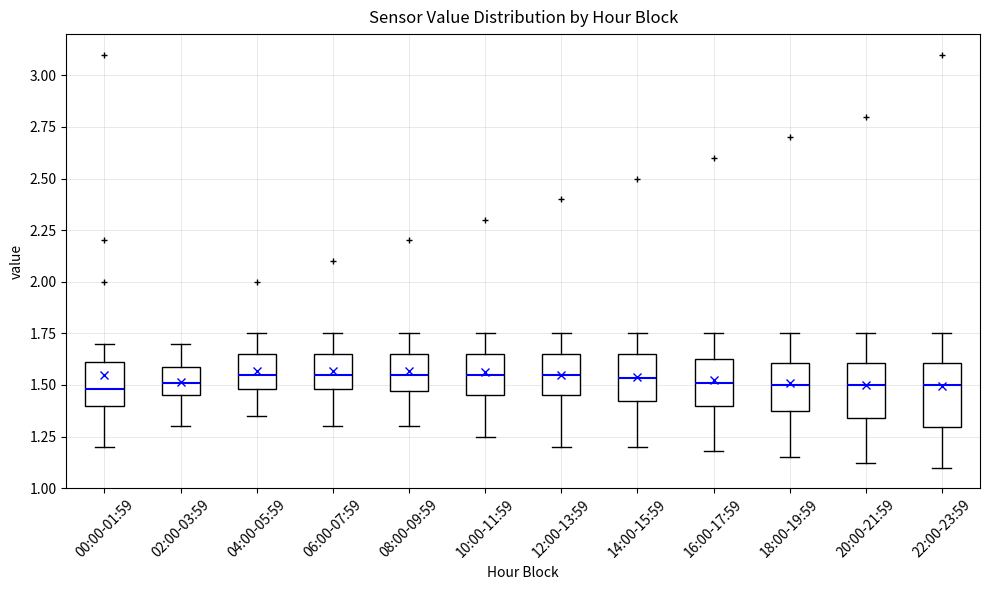

Reading left to right, read every box against the y-axis: the position of its median line, the range the box covers, and the ends of its whiskers. The values are not printed on the chart, so give them approximately, as read against the axis.

00:00-01:59: median 1.50, box 1.40 to 1.60, whiskers 1.20 to 1.70
02:00-03:59: median 1.50, box 1.45 to 1.60, whiskers 1.30 to 1.70
04:00-05:59: median 1.55, box 1.50 to 1.65, whiskers 1.35 to 1.75
06:00-07:59: median 1.55, box 1.50 to 1.65, whiskers 1.30 to 1.75
08:00-09:59: median 1.55, box 1.45 to 1.65, whiskers 1.30 to 1.75
10:00-11:59: median 1.55, box 1.45 to 1.65, whiskers 1.25 to 1.75
12:00-13:59: median 1.55, box 1.45 to 1.65, whiskers 1.20 to 1.75
14:00-15:59: median 1.55, box 1.40 to 1.65, whiskers 1.20 to 1.75
16:00-17:59: median 1.50, box 1.40 to 1.65, whiskers 1.20 to 1.75
18:00-19:59: median 1.50, box 1.35 to 1.60, whiskers 1.15 to 1.75
20:00-21:59: median 1.50, box 1.35 to 1.60, whiskers 1.10 to 1.75
22:00-23:59: median 1.50, box 1.30 to 1.60, whiskers 1.10 to 1.75